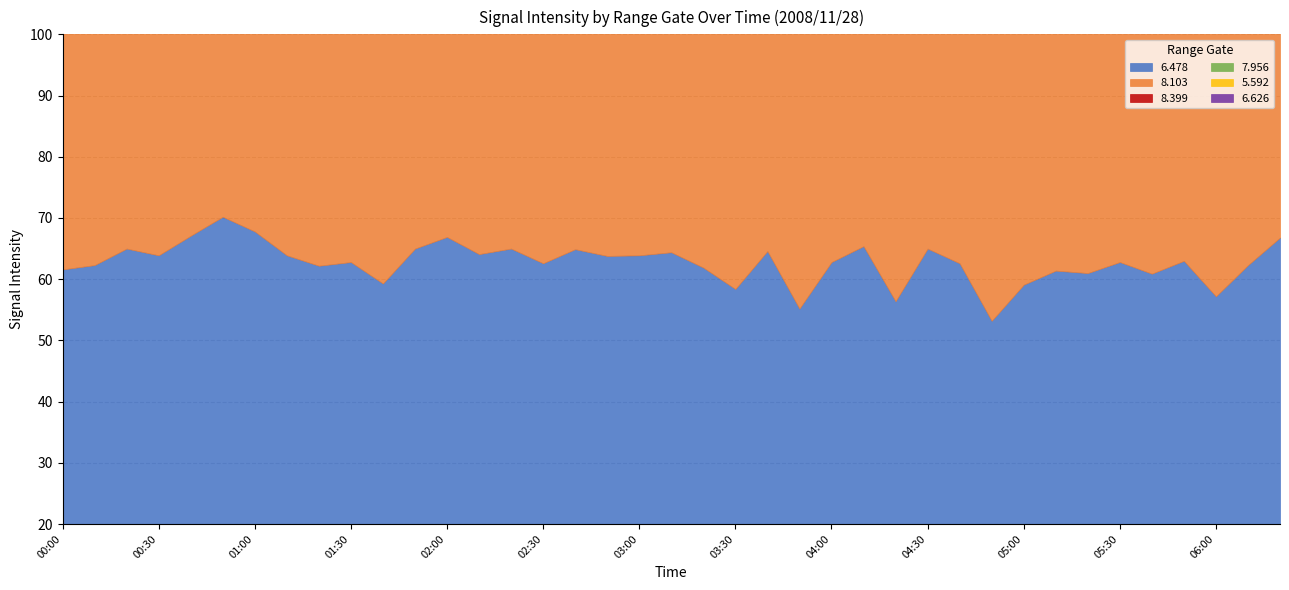

Between which two adjacent categories do 5.592 and 6.626 first intersect?

01:50 and 02:00